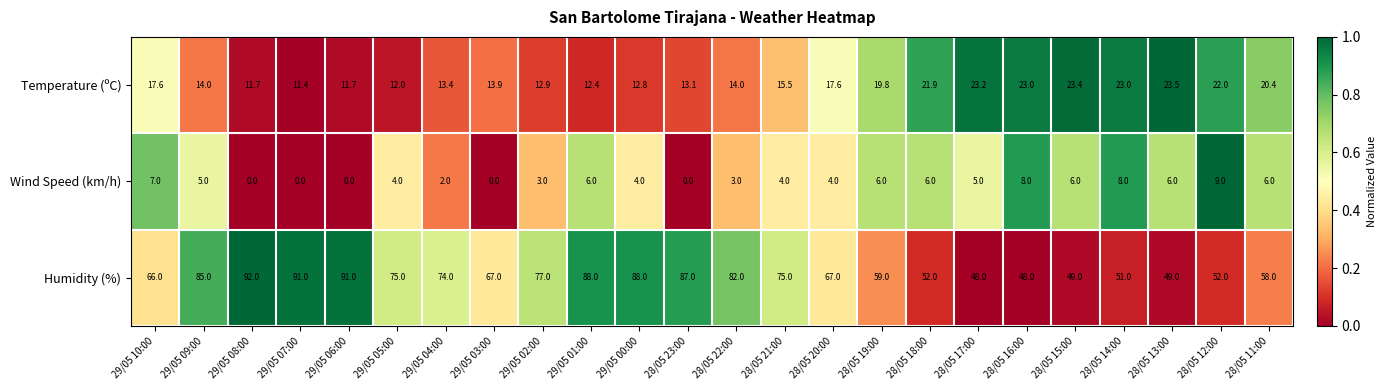

What value does the Temperature (ºC) series have at 28/05 22:00?

14.0